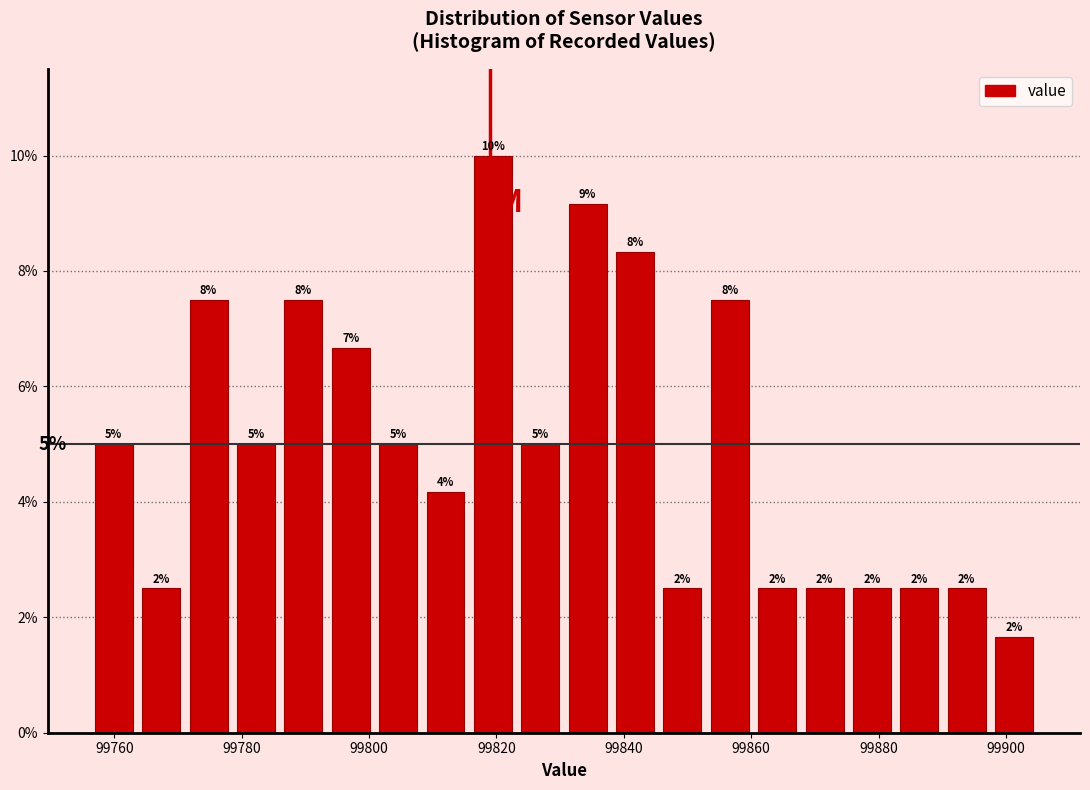

Read against the x-axis, roughly where is the centre of the tallest bar?

99820